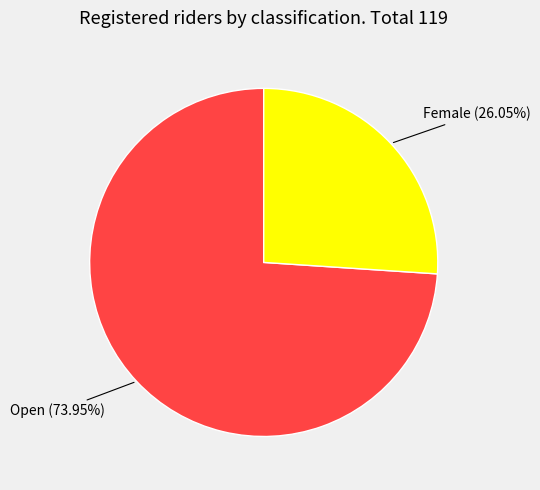

Is there any slice that represents more than half of the pie?

Yes